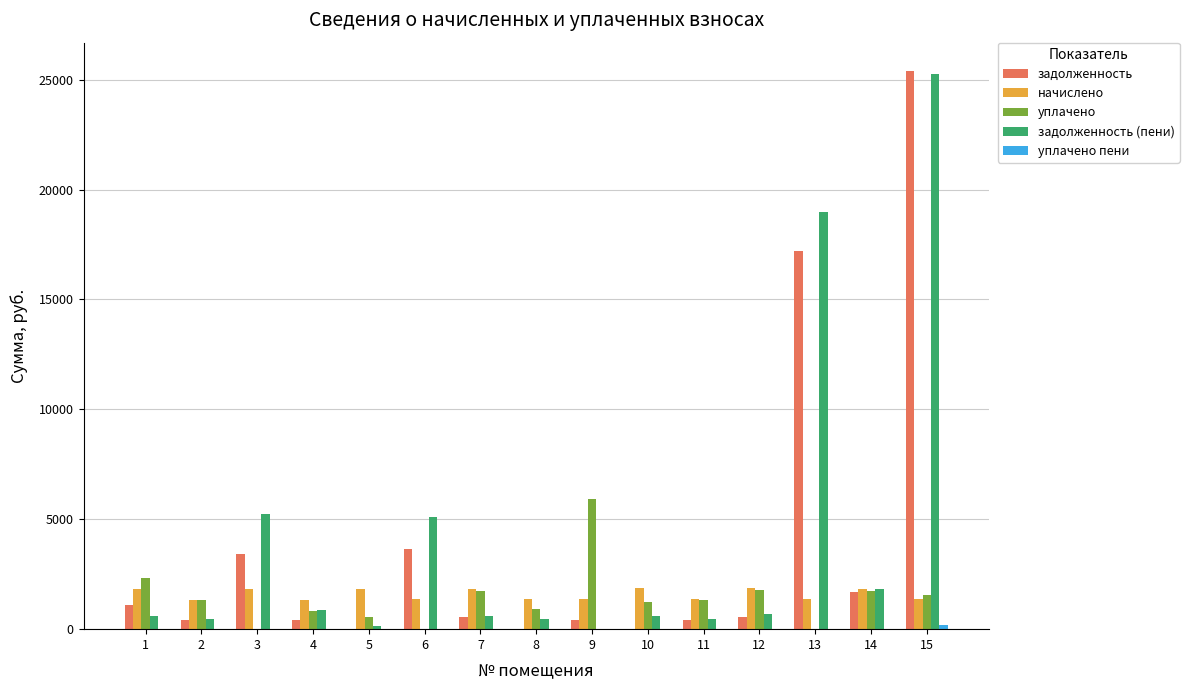

What is the spread (max minus min) of values at 14?

1843.0